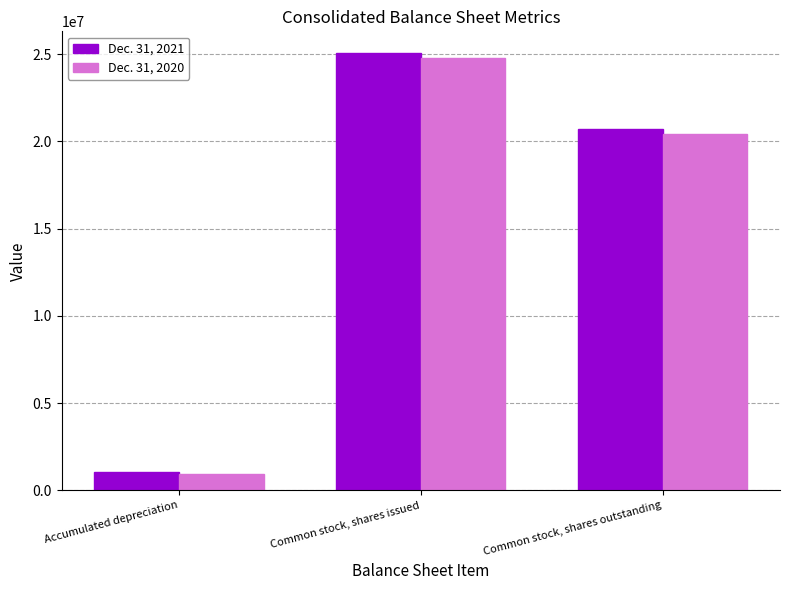

Which label corresponds to the largest value in the chart?

Common stock, shares issued